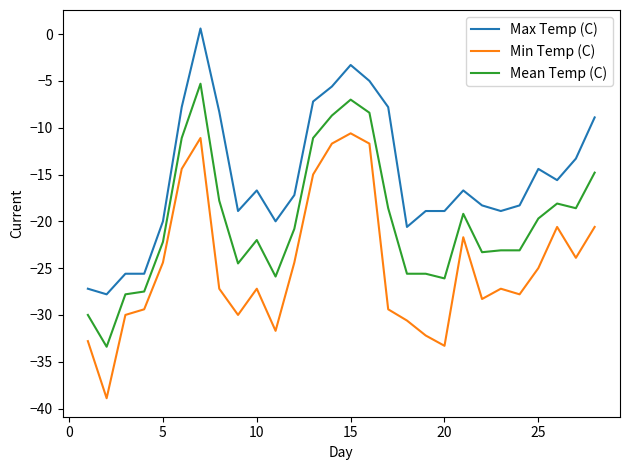

True or false: Max Temp (C) and Min Temp (C) cross at least once.

False